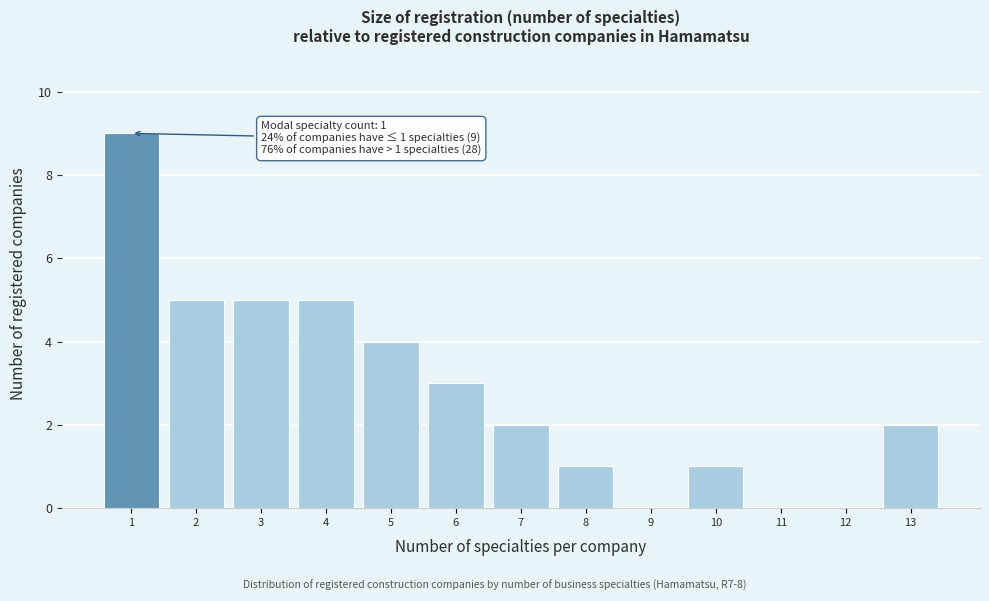

Which range on the x-axis has the tallest bar?

0.5 to 1.5